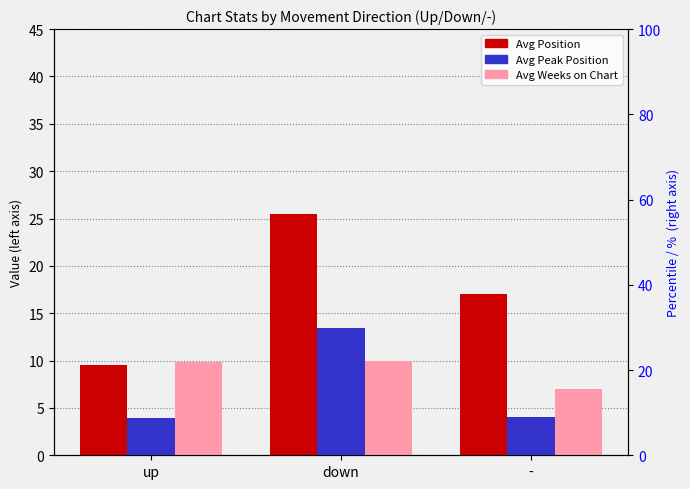

Count the number of data series in this chart.

3